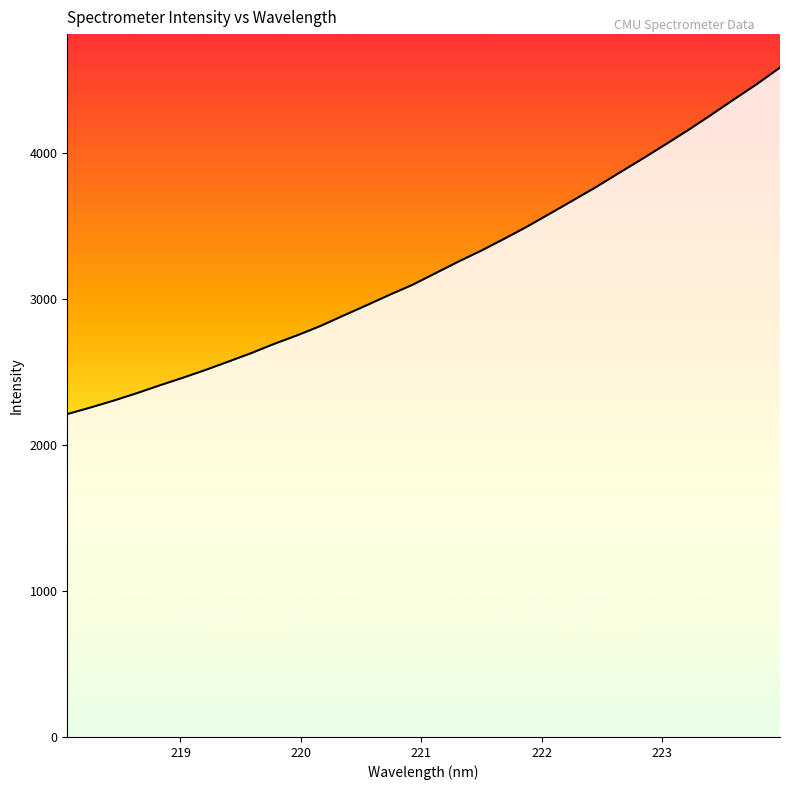

What is the smallest value displayed?

2212.3